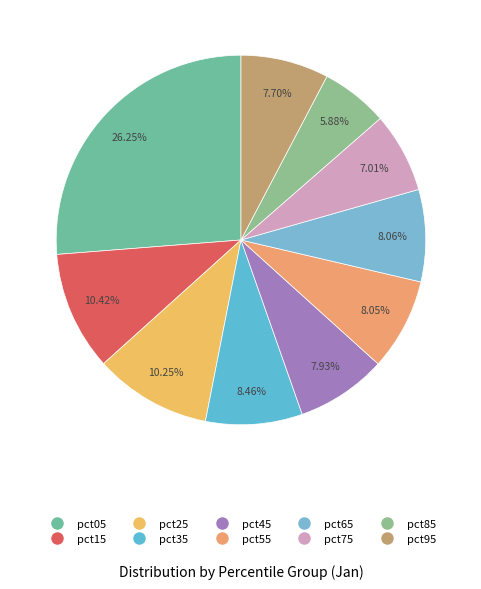

Rank the categories by value from highest to lowest.

pct05, pct15, pct25, pct35, pct65, pct55, pct45, pct95, pct75, pct85